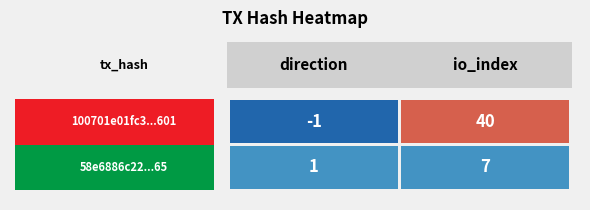

Which series has the widest spread of values?

100701e01fc3947167cb2e13842969018ef2601